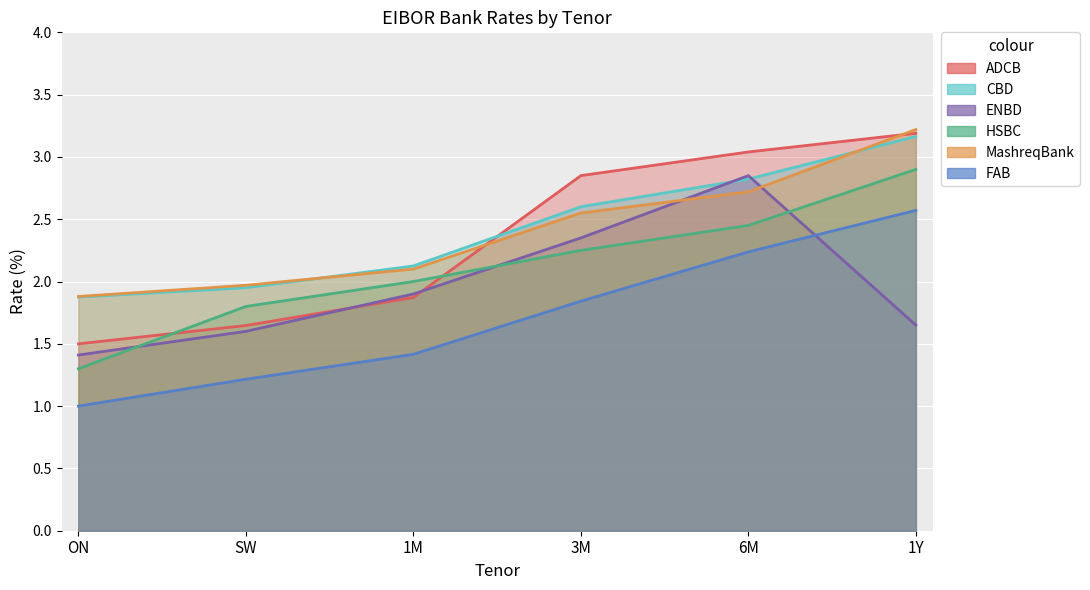

True or false: FAB and CBD intersect in this chart.

False